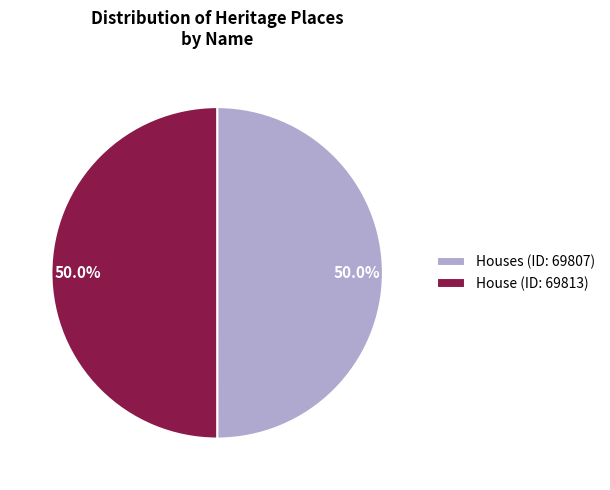

Approximately how many times larger is the value at Houses (ID: 69807) compared to House (ID: 69813)?

1.0